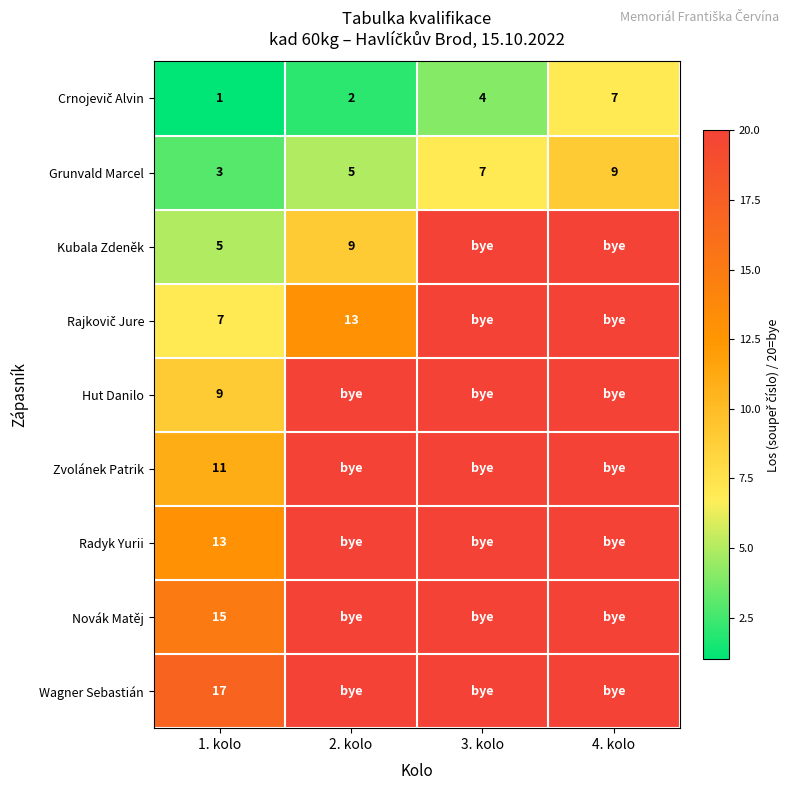

What is the total value across all series at 1. kolo?

81